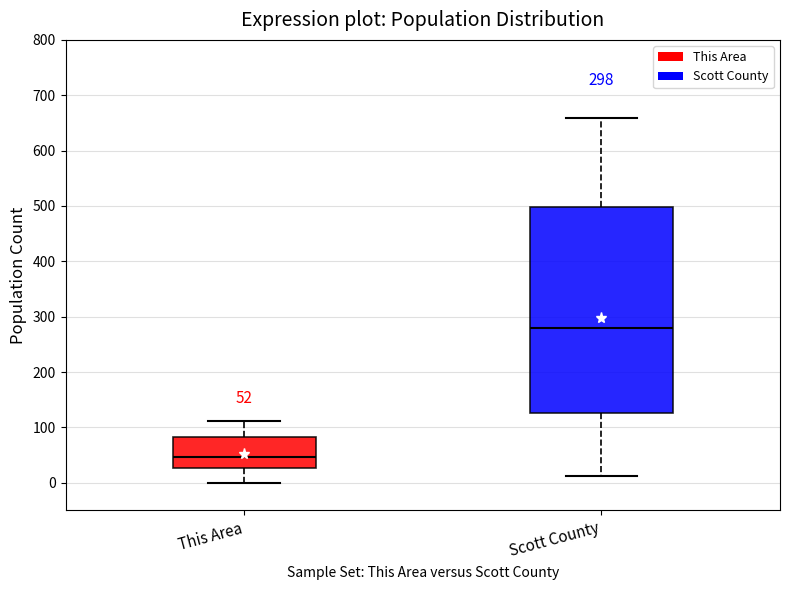

Comparing the boxes themselves (not the whiskers), which one is the tallest?

Scott County